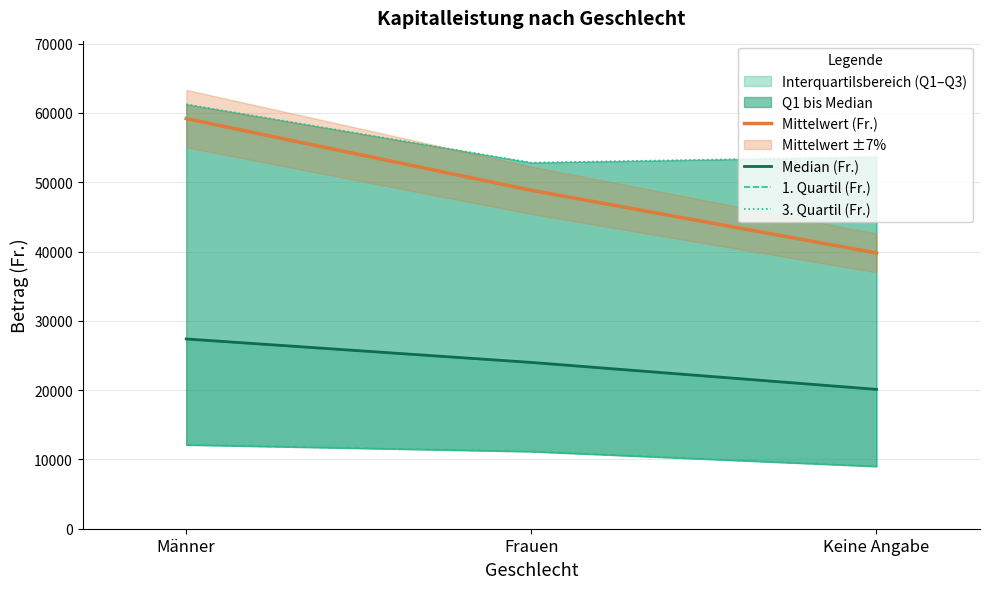

How many lines are shown in the chart?

4